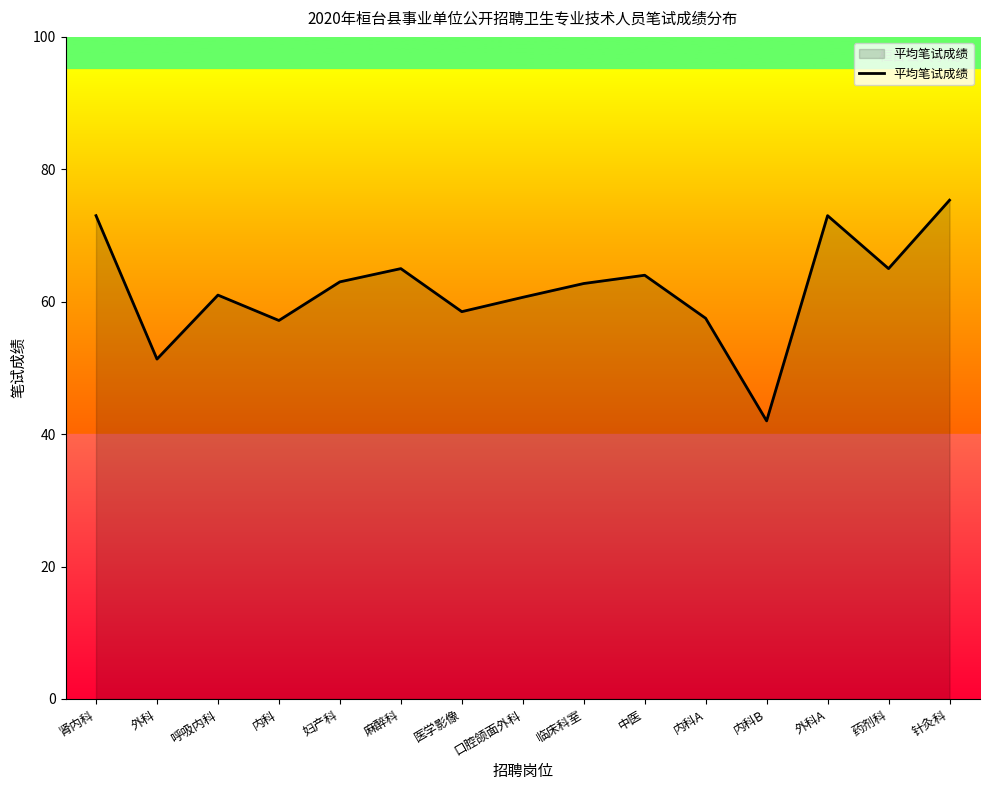

How many distinct data groups are displayed?

1